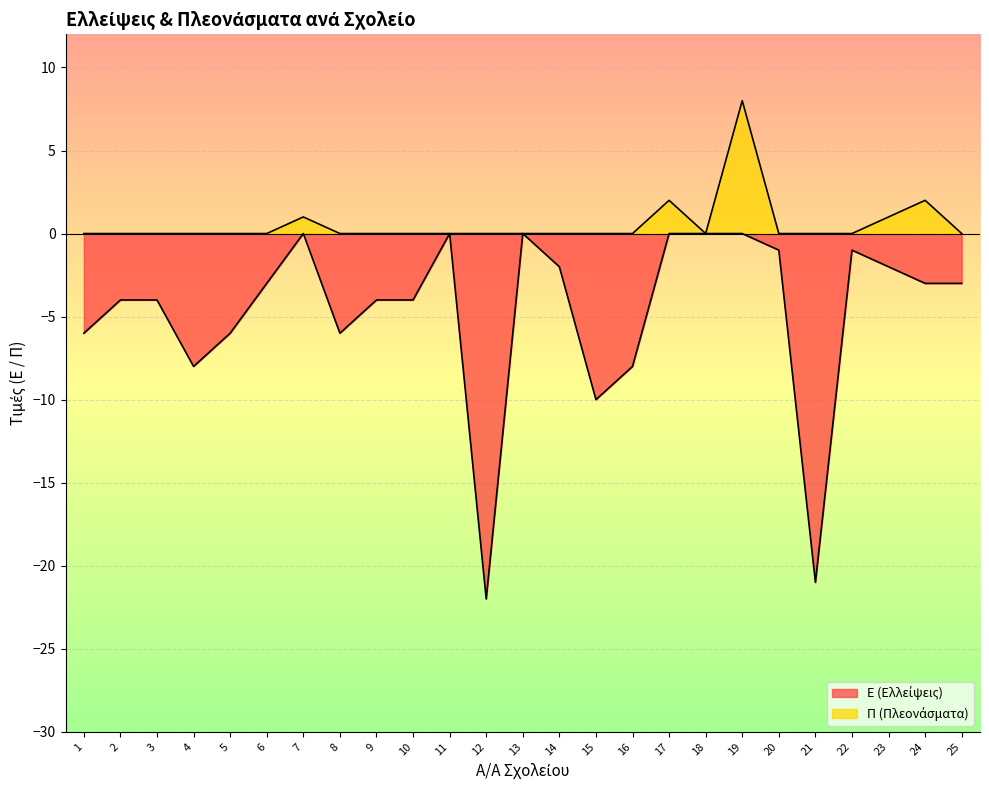

True or false: Ε (Ελλείψεις) has more than 1 points higher than both neighbors.

True